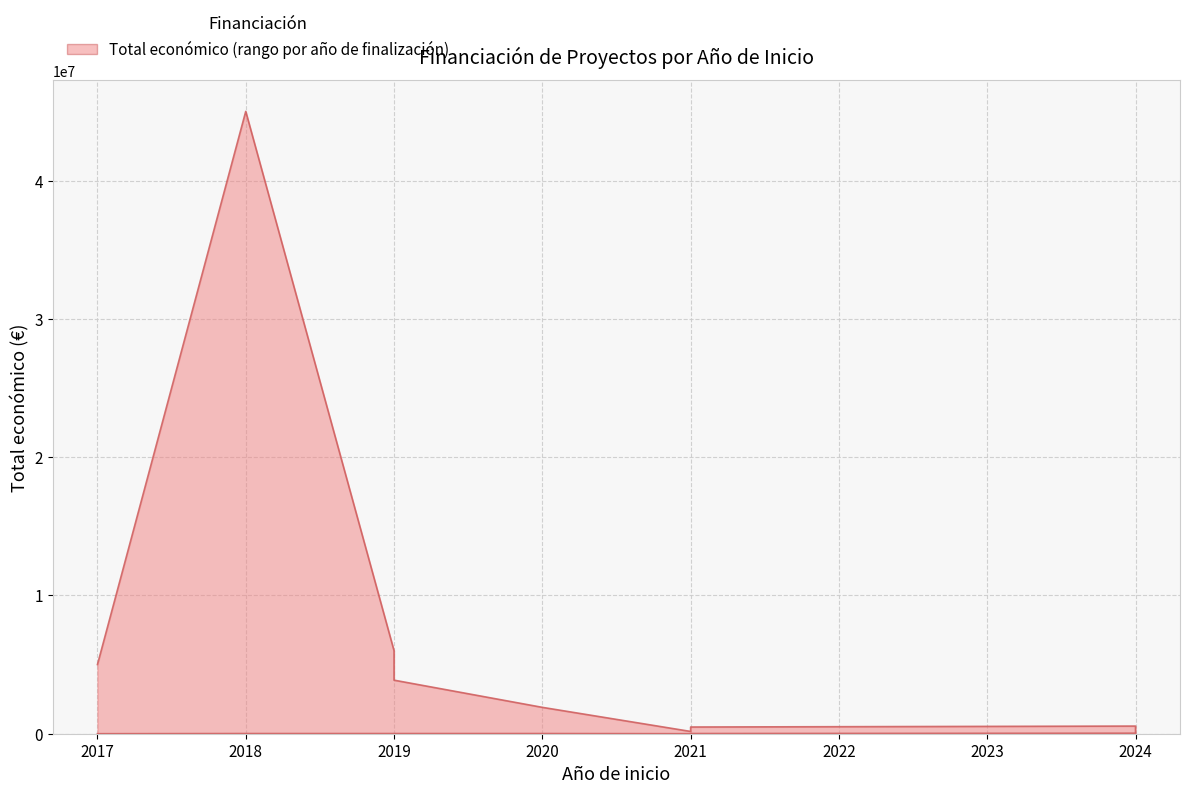

Does the chart have visible grid lines?

Yes